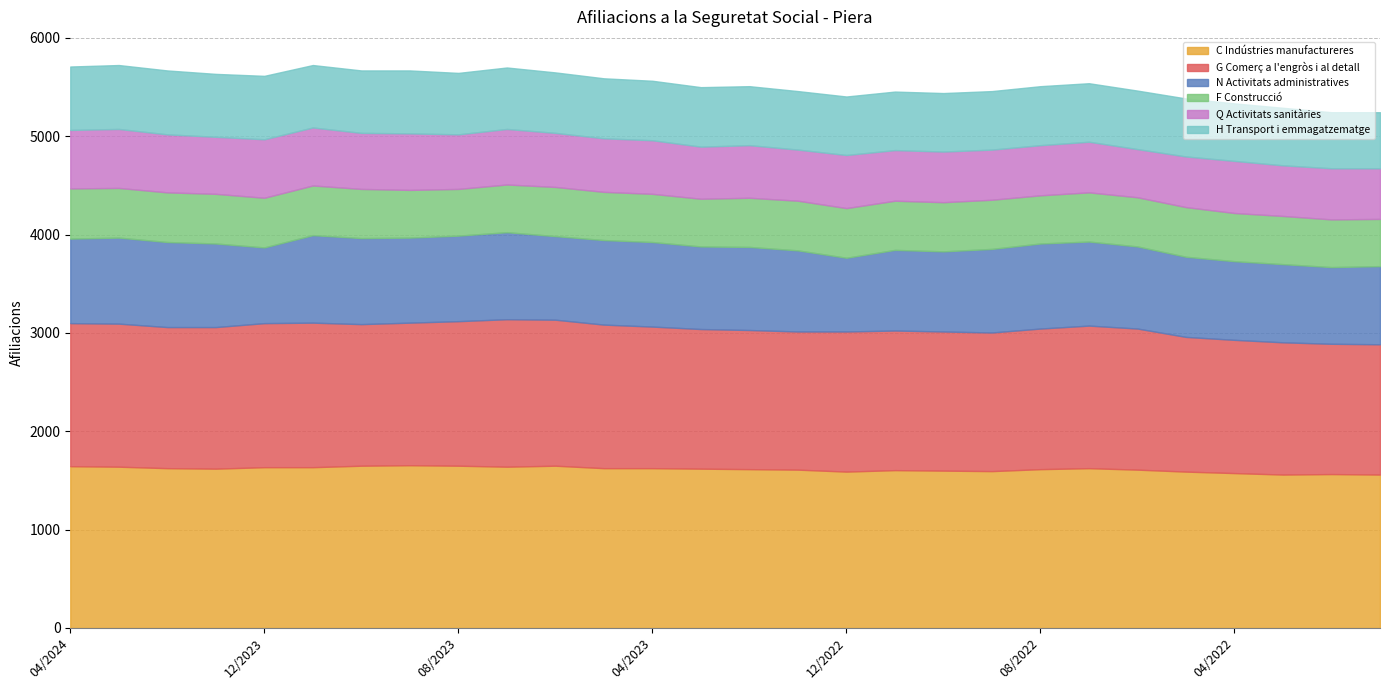

What is the minimum value shown in the chart?

475